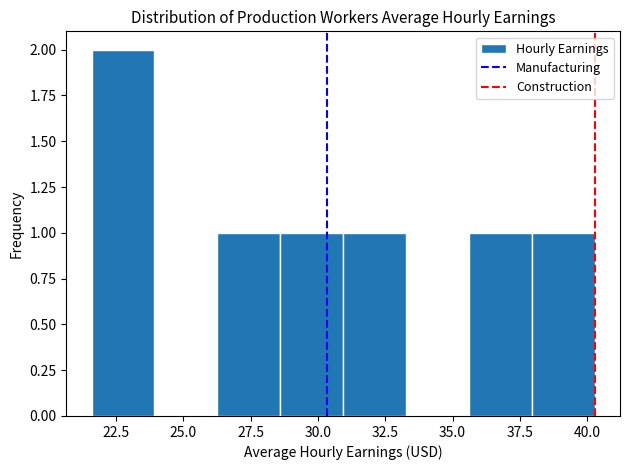

What is the height of the bar covering 35.5 to 38.0 on the x-axis? Neither the bar edges nor the heights are printed on the chart, so give them approximately, as read against the axes.

1